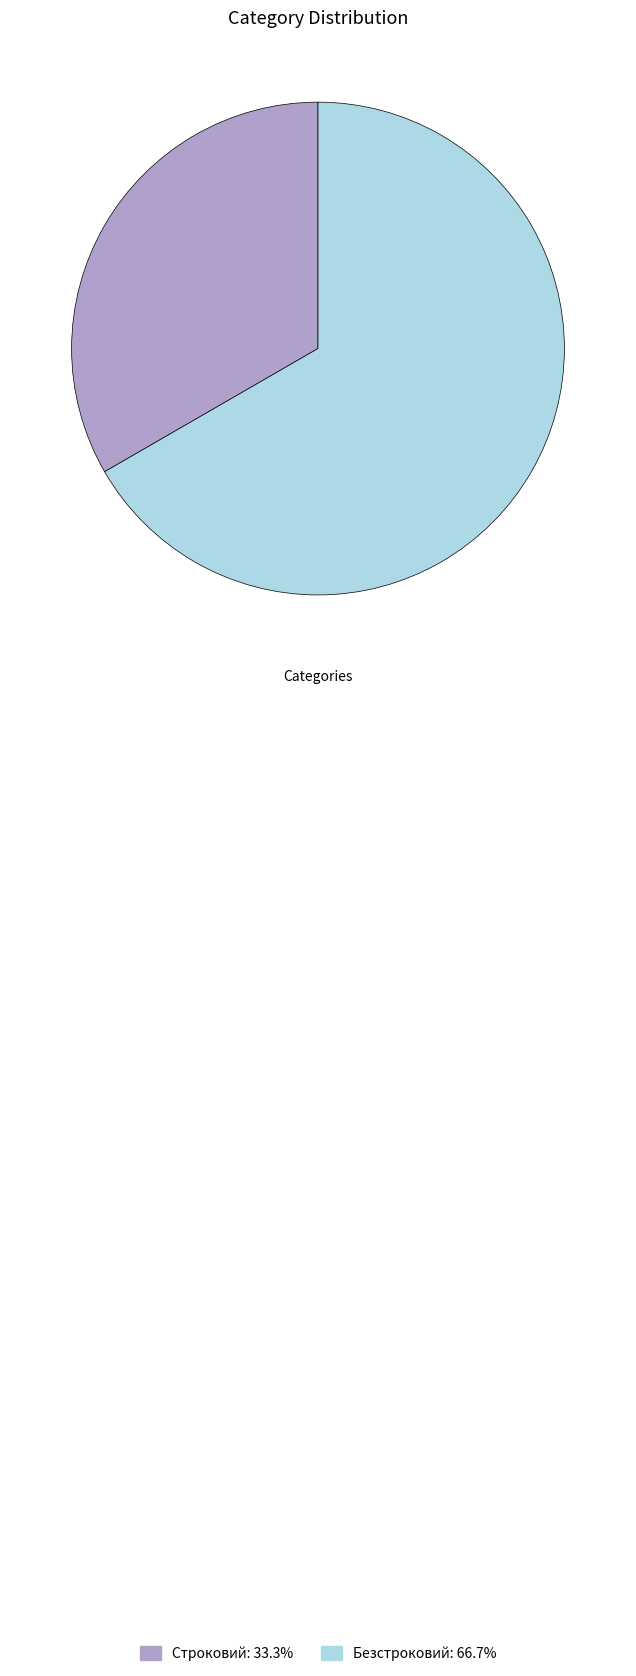

Which has a higher value, Безстроковий or Строковий?

Безстроковий